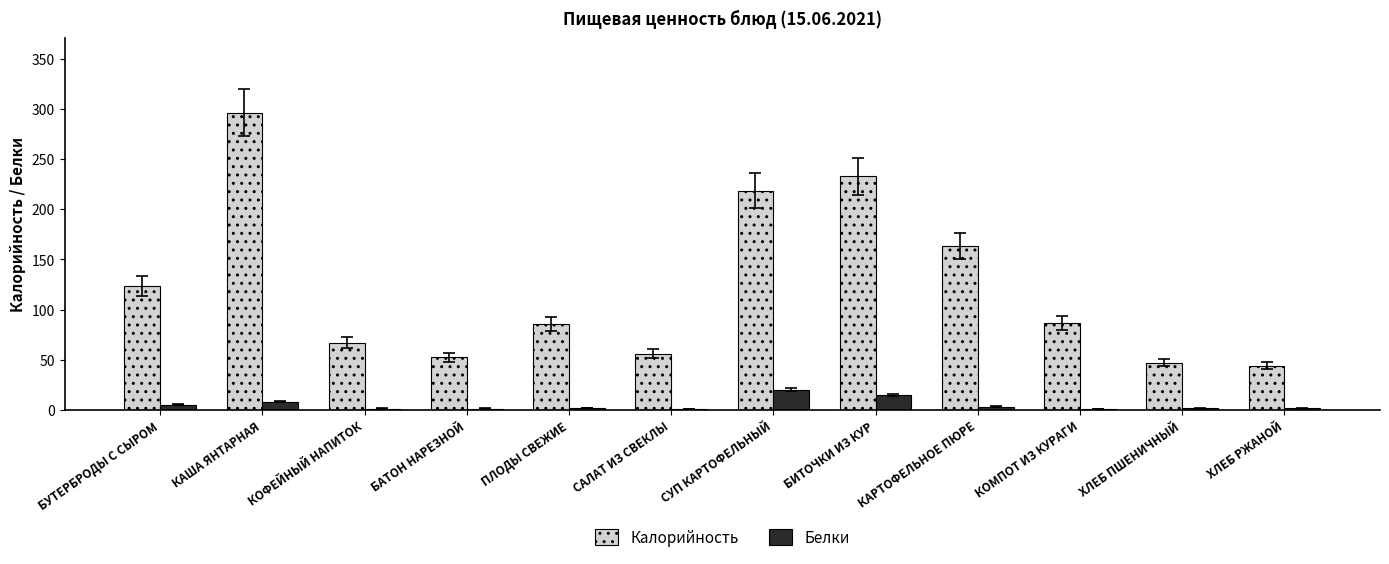

At which label is Калорийность closest to 170?

КАРТОФЕЛЬНОЕ ПЮРЕ